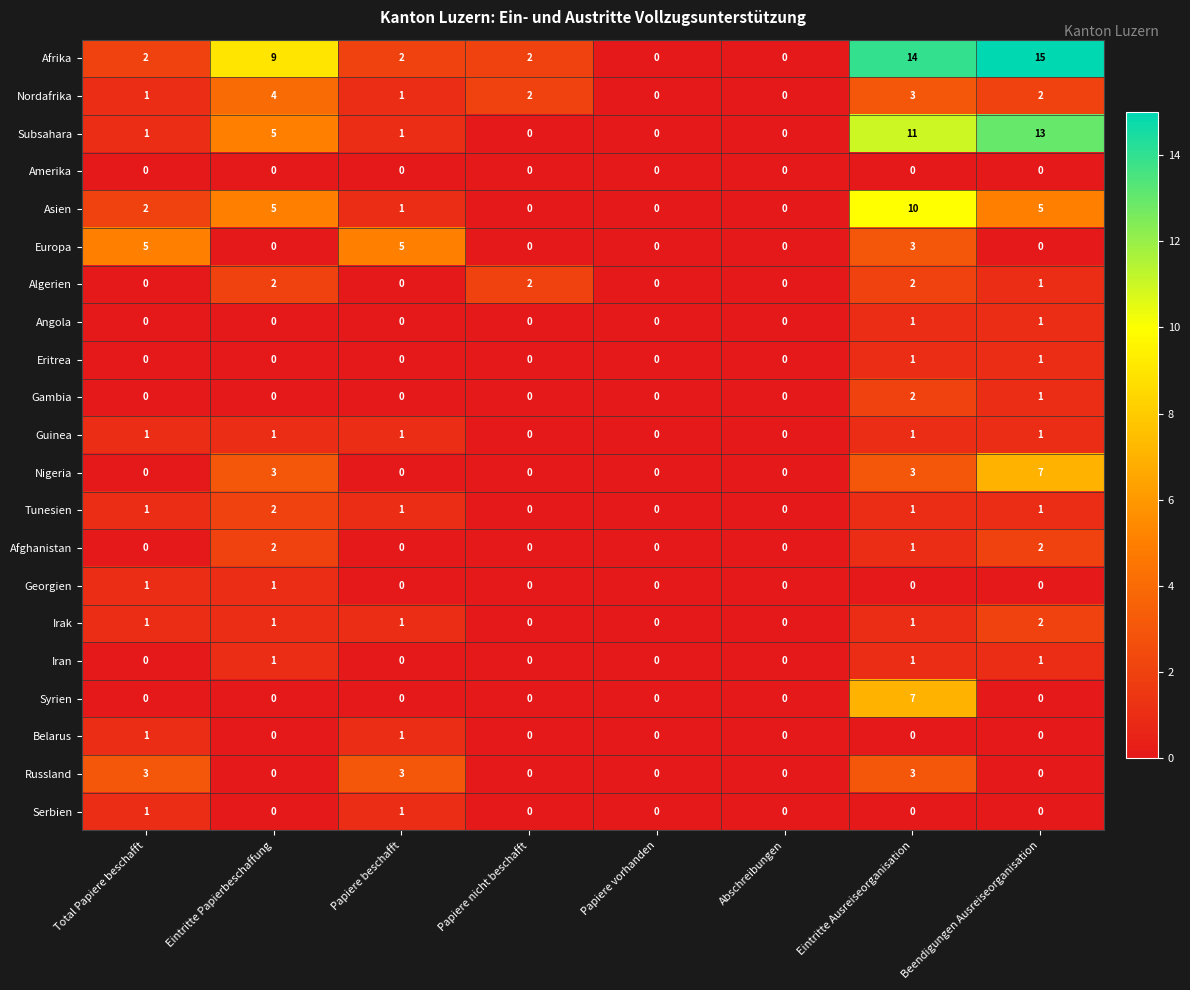

What is the sum of all Algerien values?

7